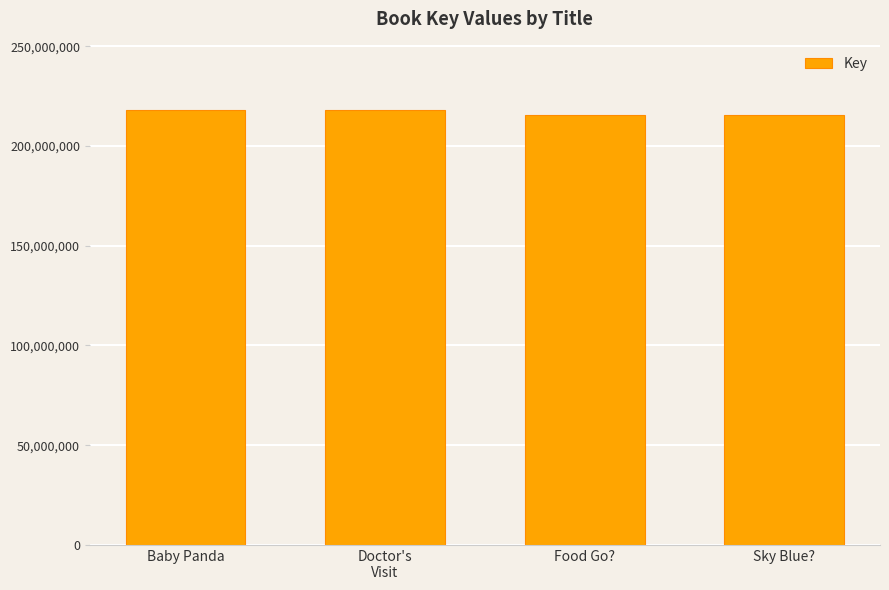

Is it true that the value at Sky Blue? is 215400167?

True